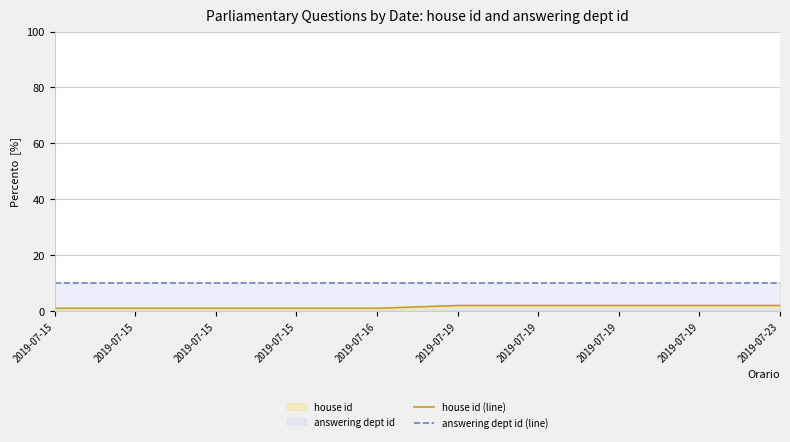

What is the value of the house id (line) point at the 6th from the left?

2